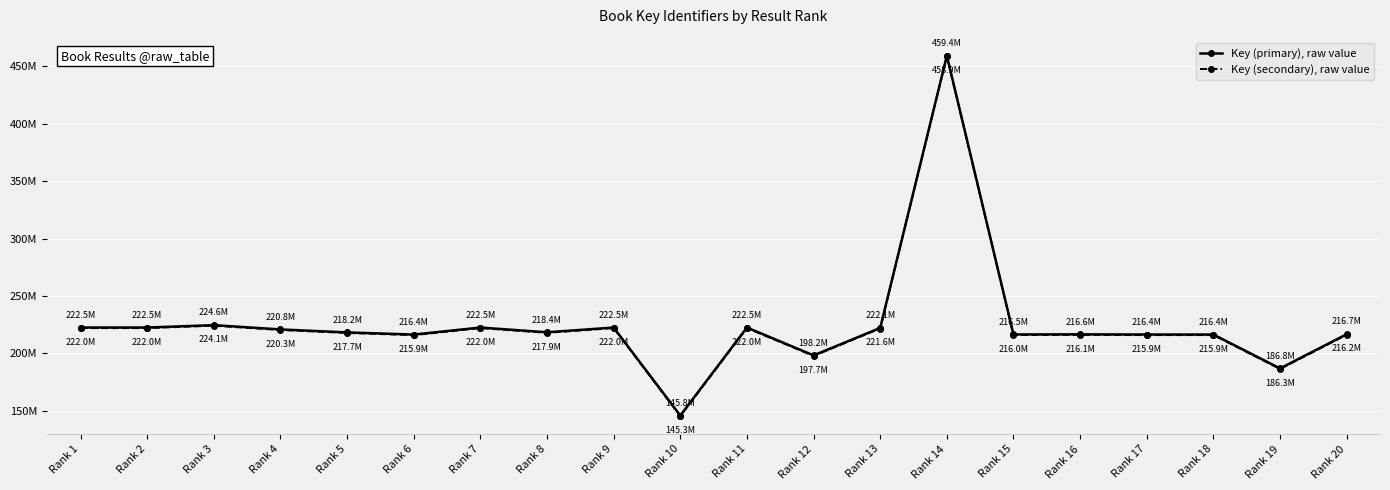

What are all the series names shown in the legend?

Key (primary), raw value, Key (secondary), raw value